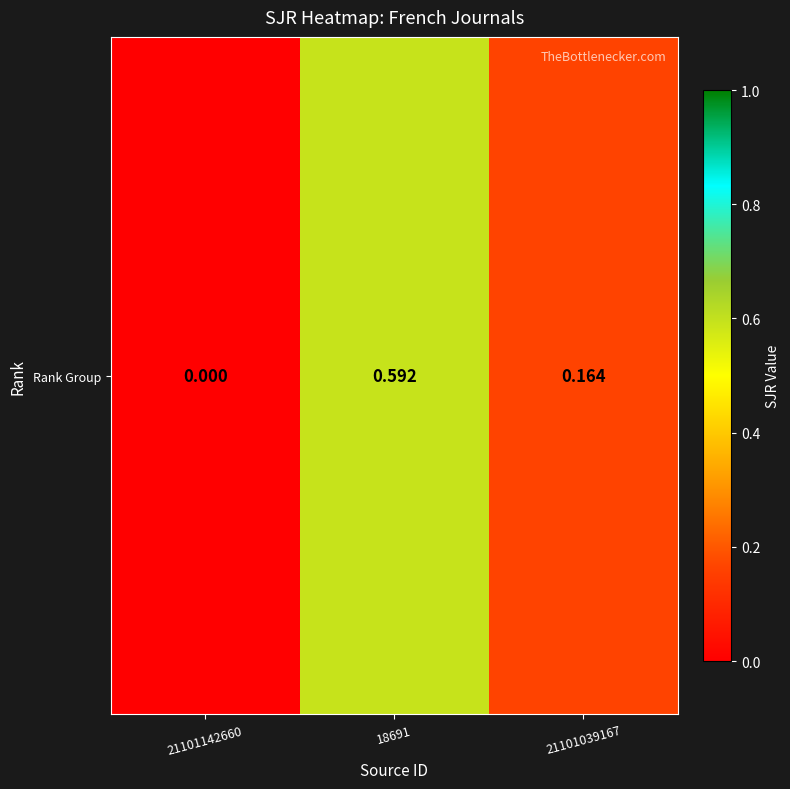

List the labels in order of value, smallest first.

21101142660, 21101039167, 18691